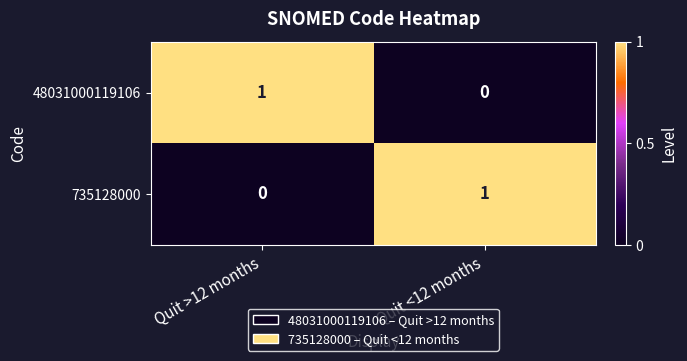

At which label does 48031000119106 reach its peak?

Quit >12 months